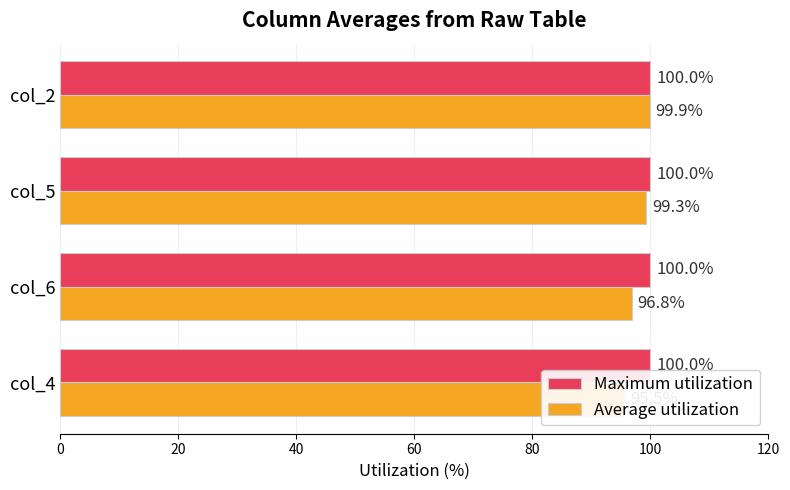

Reading right to left, extract all data points from this chart.

Maximum utilization: 0.3	0.3	0.3	0.3
Average utilization: 99.9	99.3	96.8	95.5